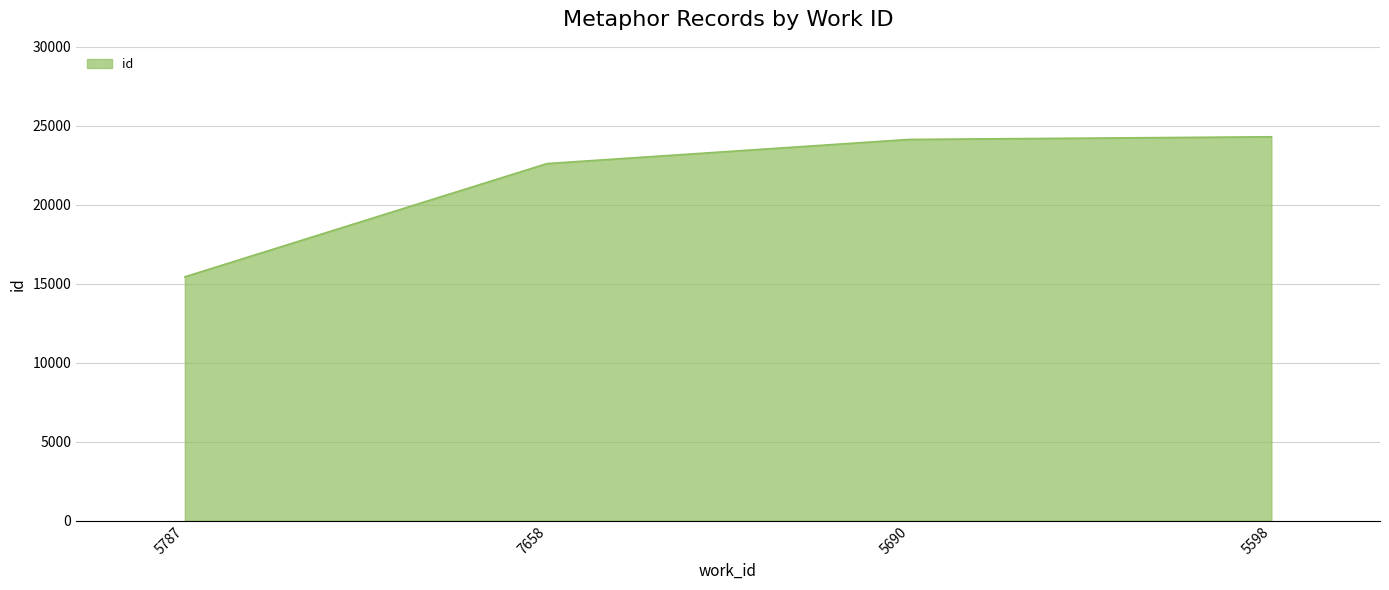

What is the difference between the maximum and minimum values?

8865